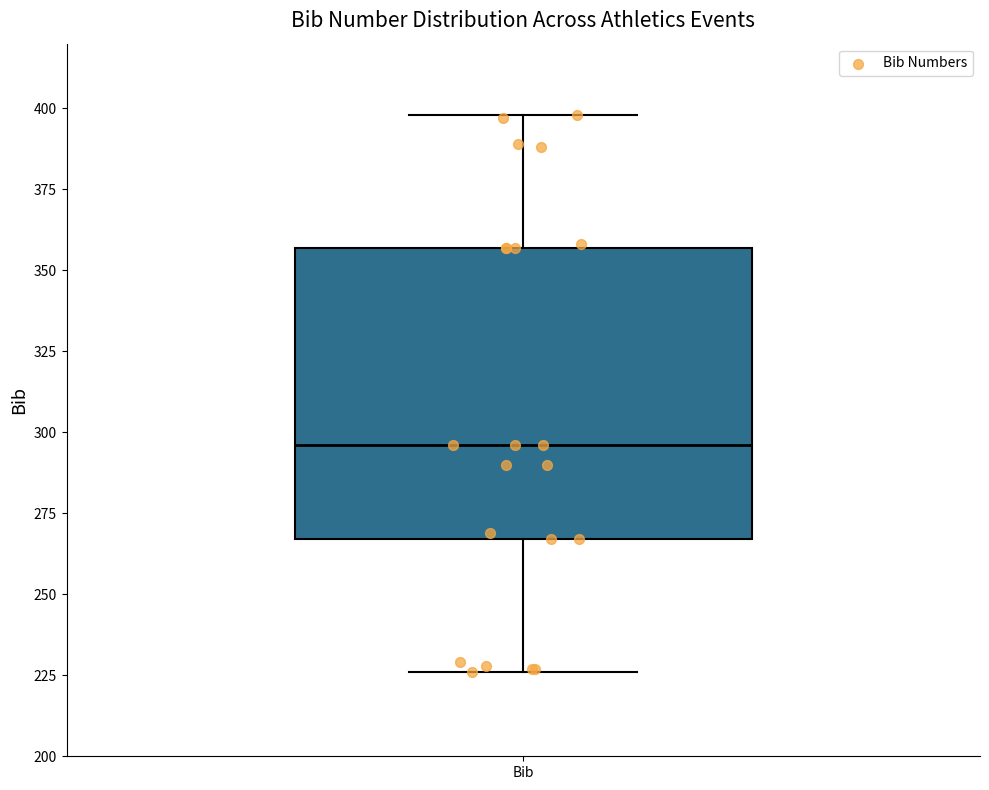

Read this box plot against the y-axis: the position of the median line, the range covered by the box, and the ends of both whiskers. The values are not printed on the chart, so give them approximately, as read against the axis.

median 295, box 265 to 355, whiskers 225 to 400